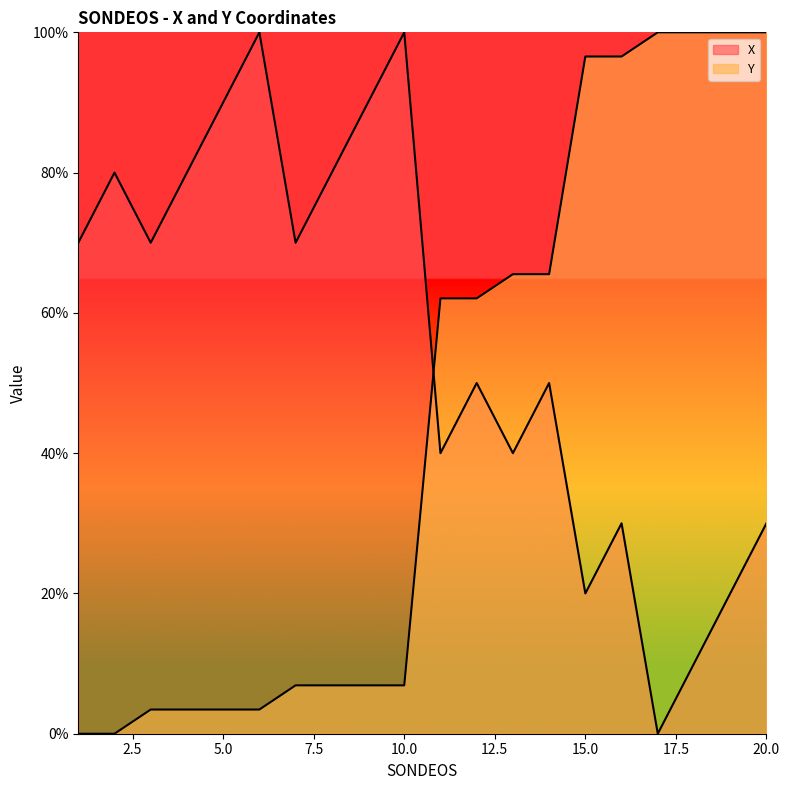

Which label corresponds to the smallest value in the chart?

17